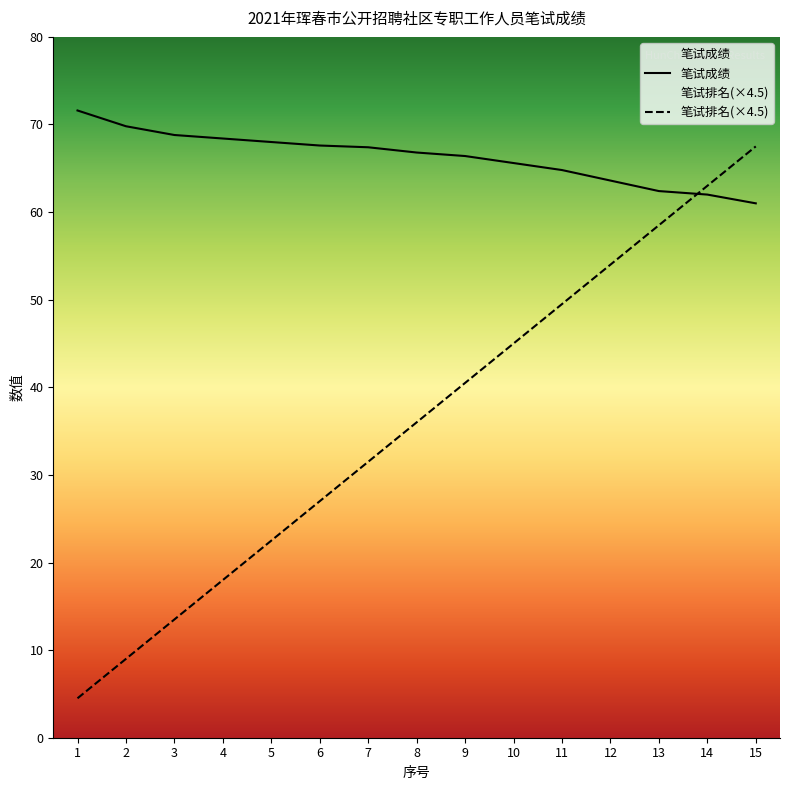

What is the approximate value of 笔试成绩 at 15?

61.0